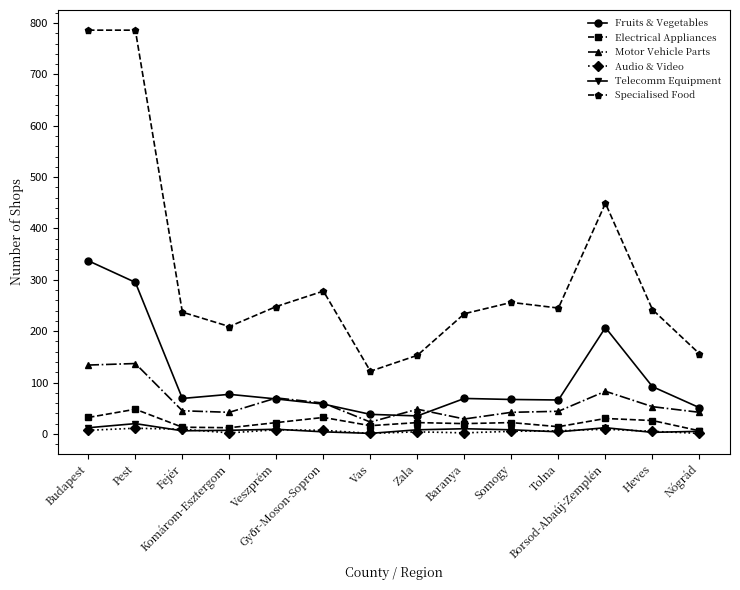

Is the value of Motor Vehicle Parts at Veszprém greater than the value of Audio & Video at Heves?

Yes